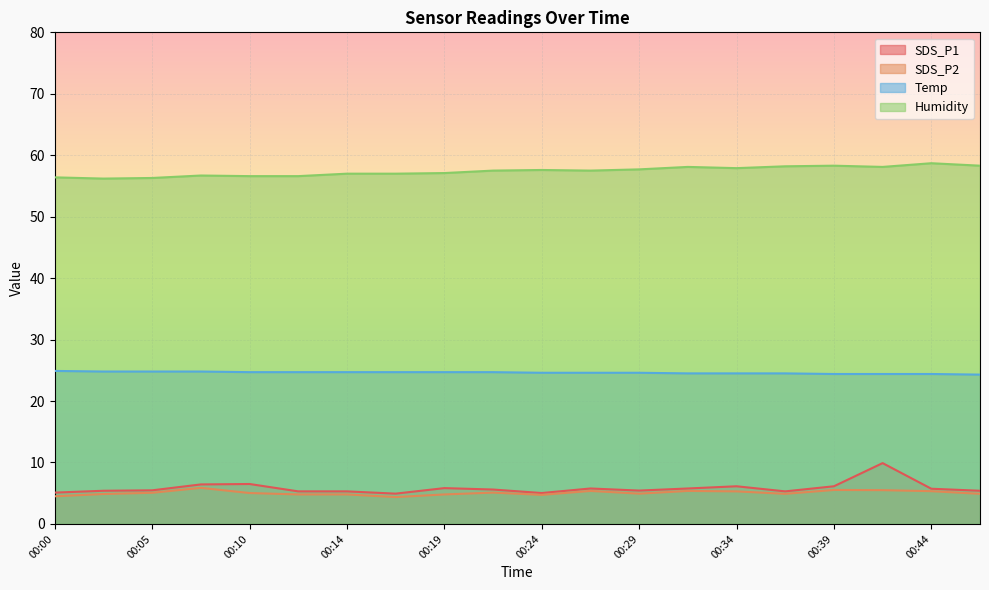

At which category does SDS_P1 reach its first local peak?

00:10